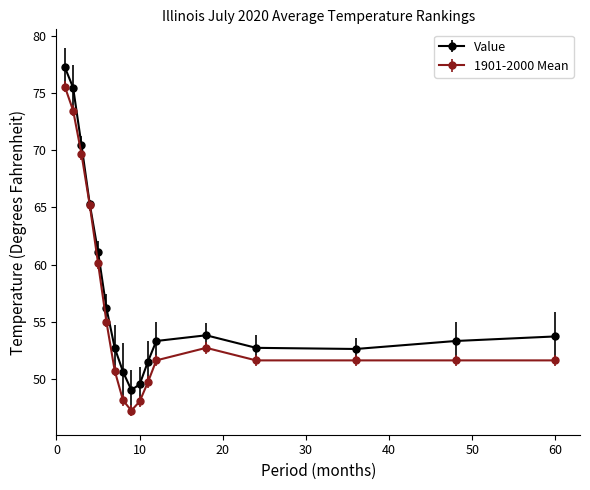

Which series has the largest range (max minus min)?

1901-2000 Mean